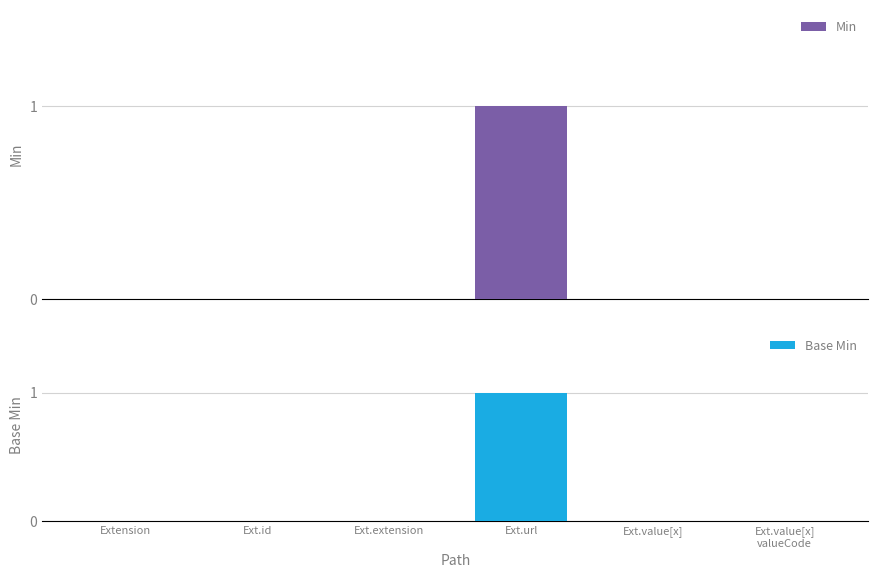

Which has a higher value, Ext.value[x]
valueCode or Ext.id?

Ext.value[x]
valueCode